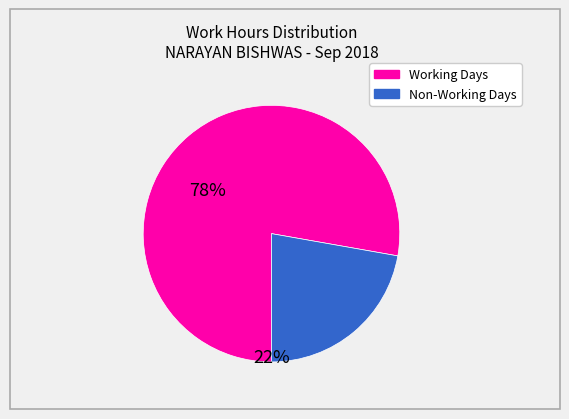

Is there a majority slice in this chart?

Yes